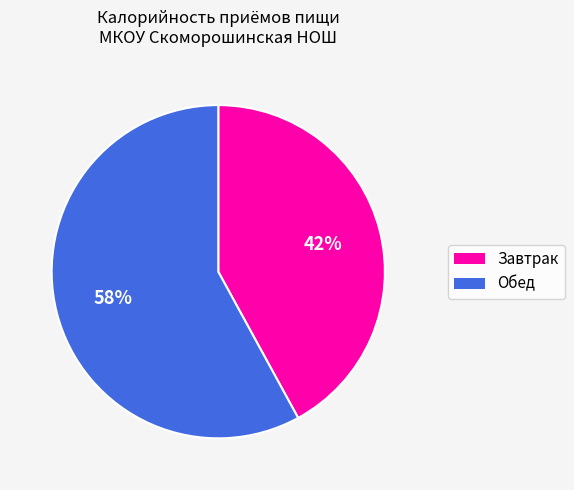

The Завтрак slice represents 57% of the pie. True or false?

False